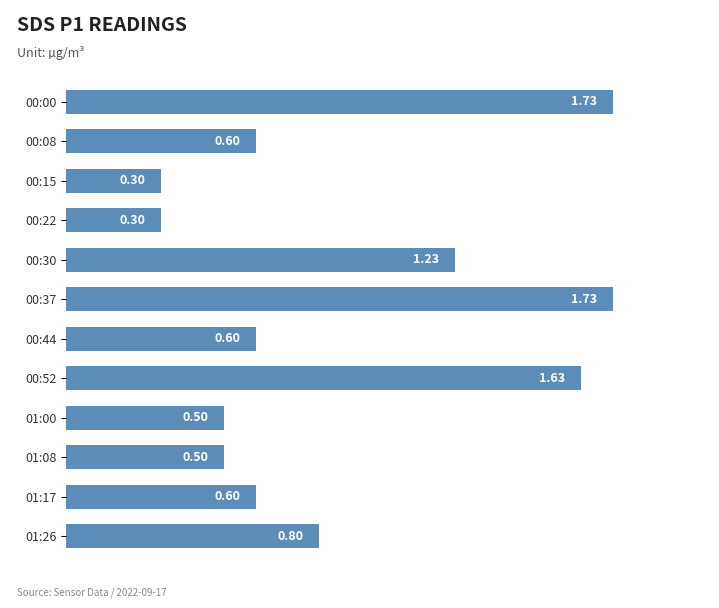

How many distinct data groups are displayed?

1